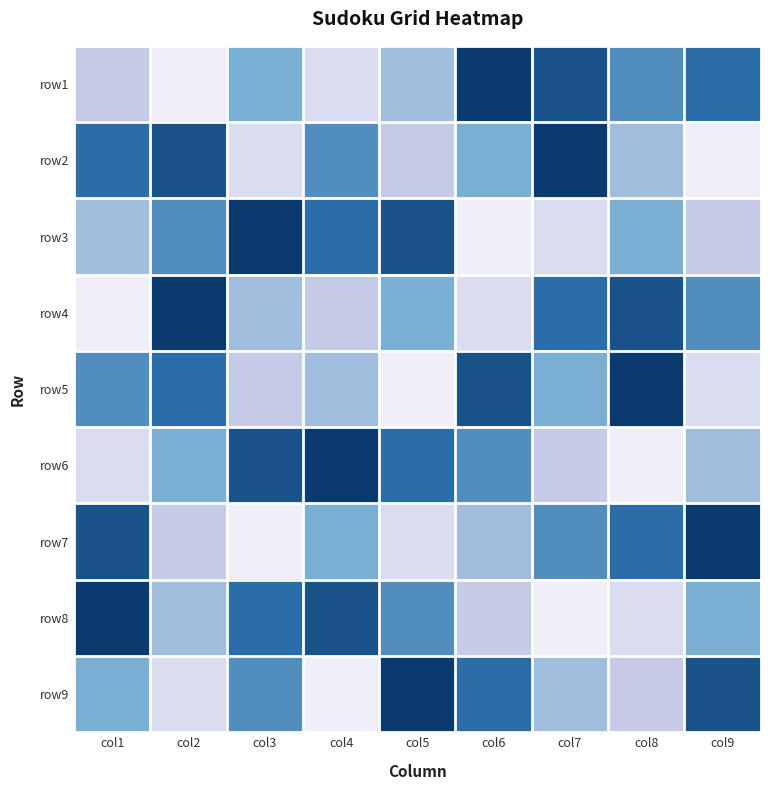

Between col5 and col9, which is larger?

col9